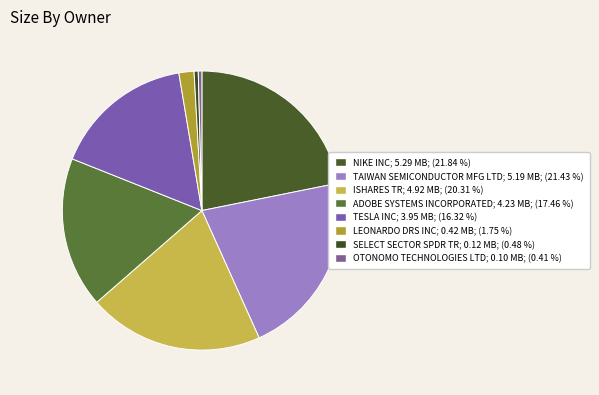

Rank the categories by value from lowest to highest.

OTONOMO TECHNOLOGIES LTD, SELECT SECTOR SPDR TR, LEONARDO DRS INC, TESLA INC, ADOBE SYSTEMS INCORPORATED, ISHARES TR, TAIWAN SEMICONDUCTOR MFG LTD, NIKE INC